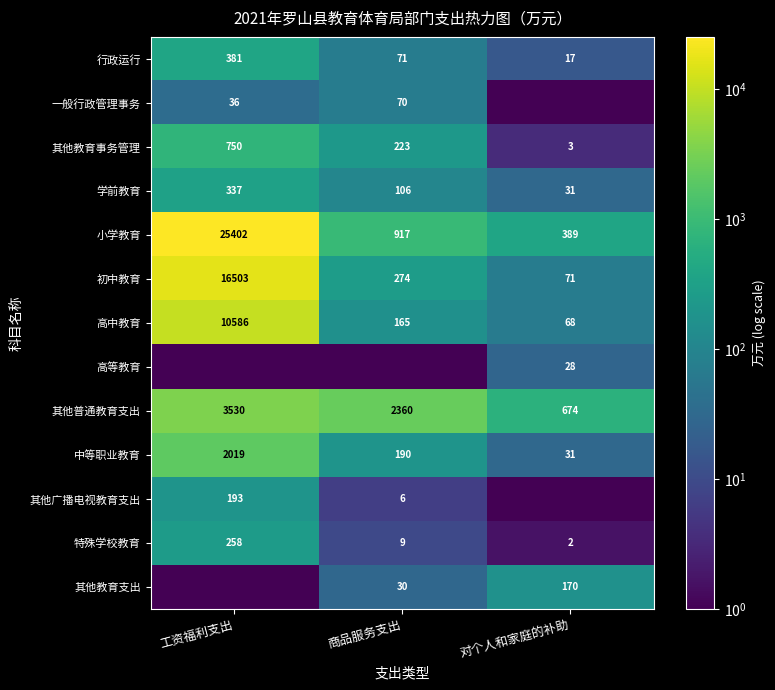

Count the number of data series in this chart.

13